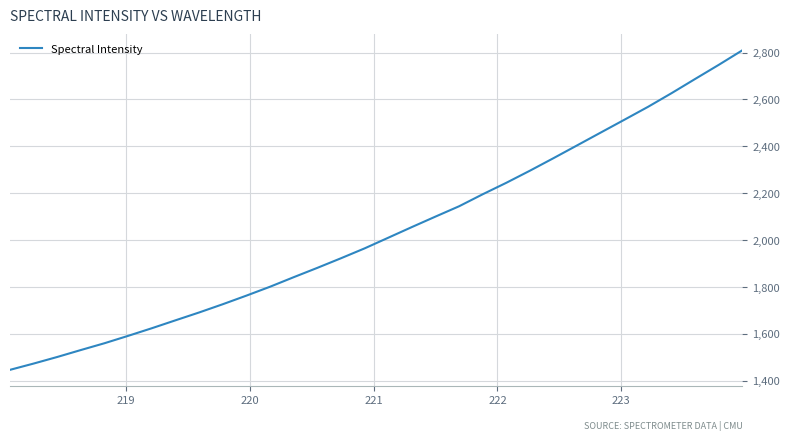

How many values are below 2009?

16